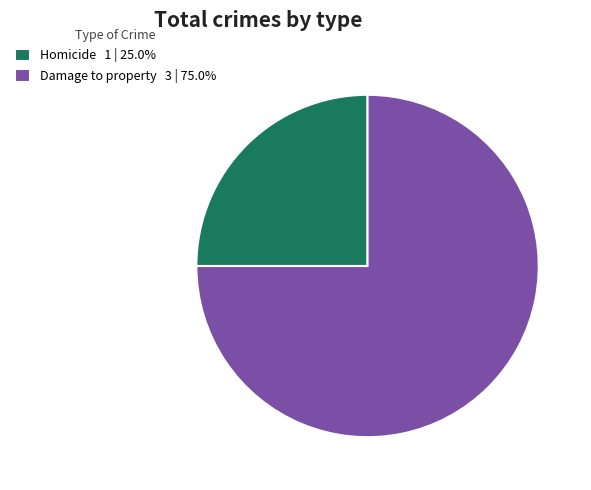

The Homicide slice represents 32% of the pie. True or false?

False